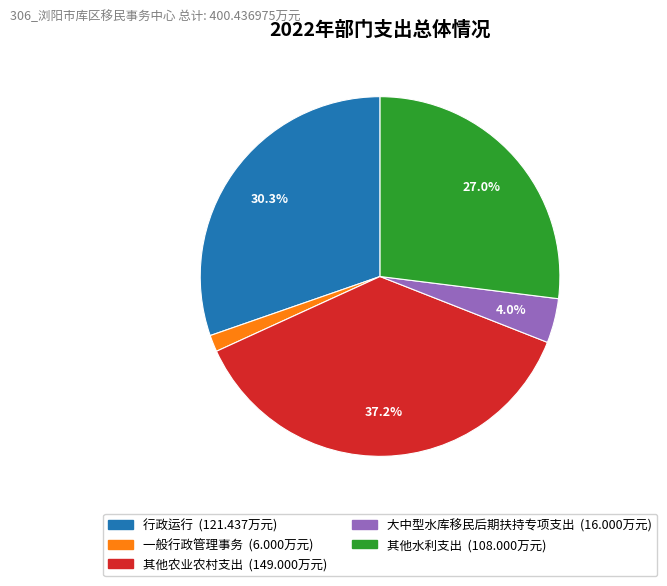

Rank the categories by value from lowest to highest.

一般行政管理事务, 大中型水库移民后期扶持专项支出, 其他水利支出, 行政运行, 其他农业农村支出